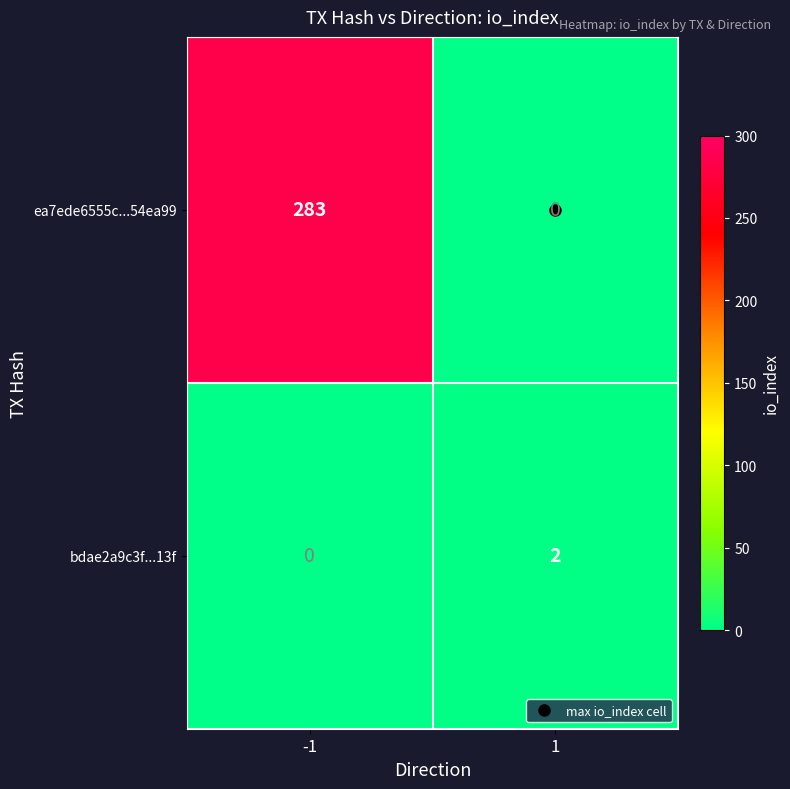

What is the difference between the ea7ede6555c...54ea99 values at 1 and -1?

283